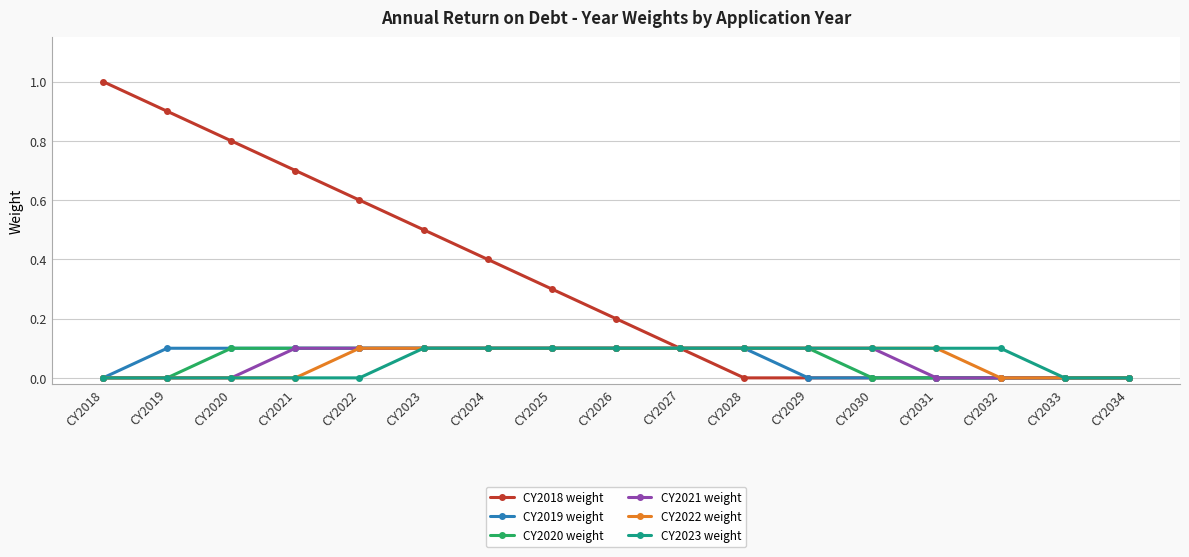

What is the sum of the CY2022 weight values at CY2029 and CY2027?

0.2